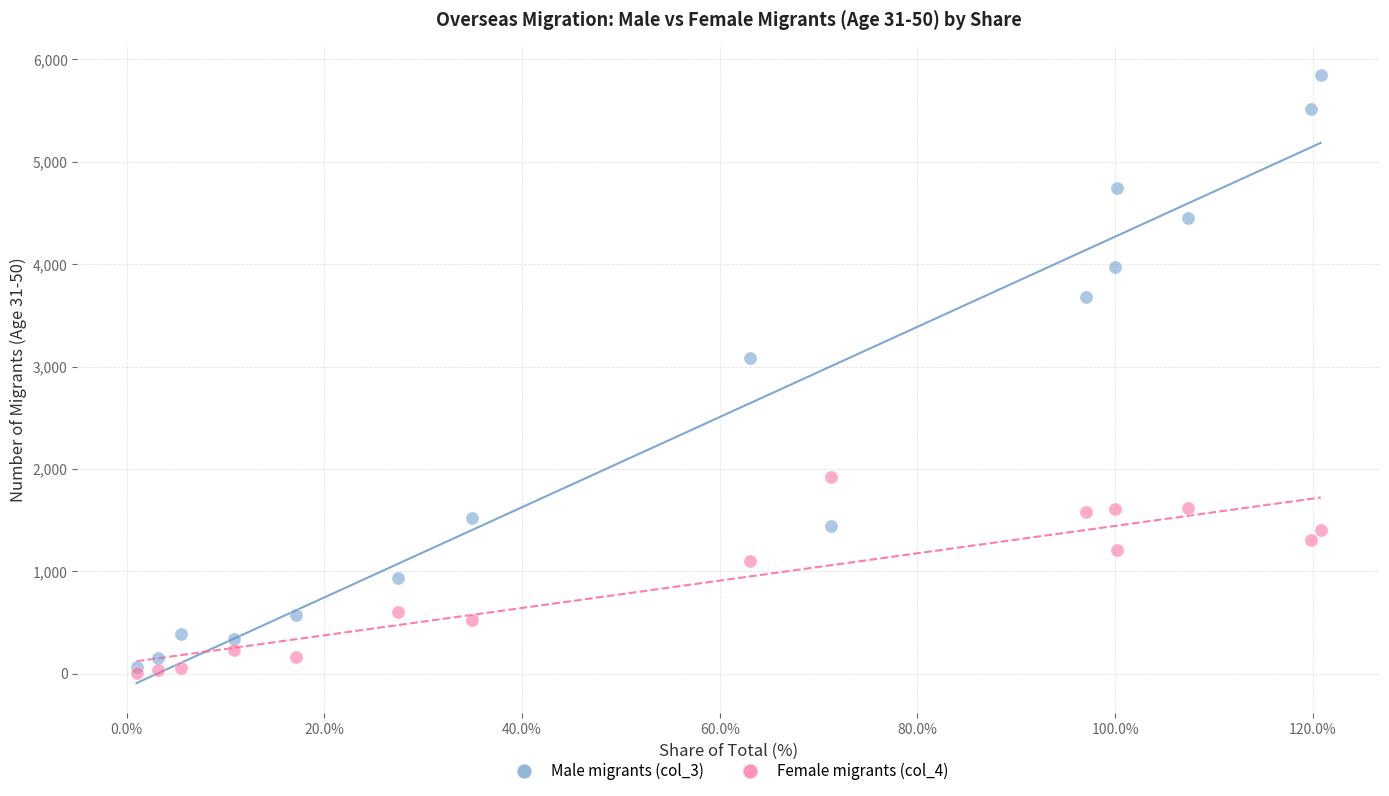

Across all series, what Y value is closest to 2924?

3088